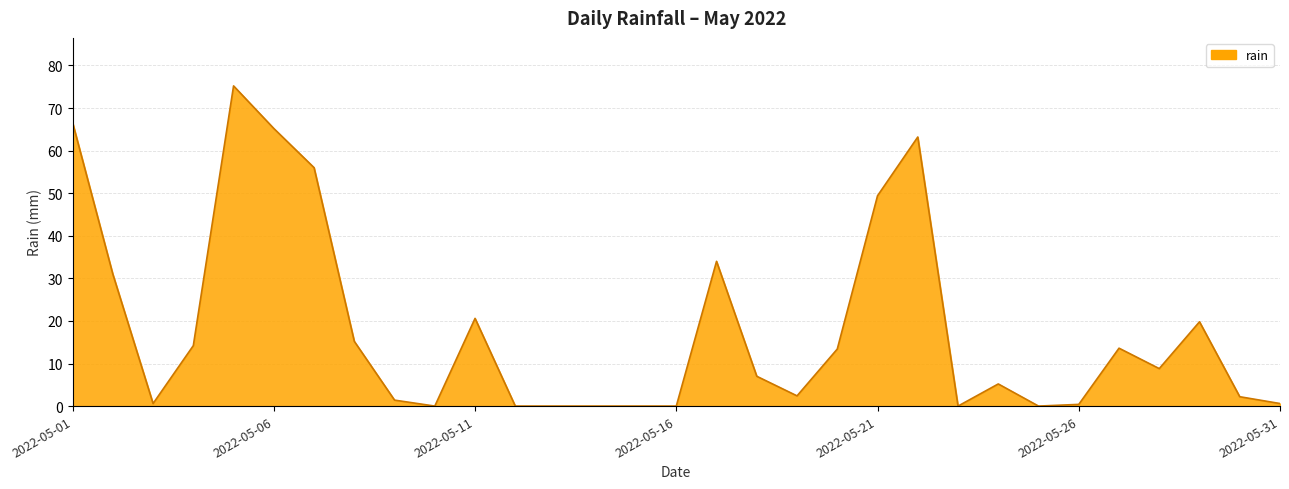

How many distinct data groups are displayed?

1